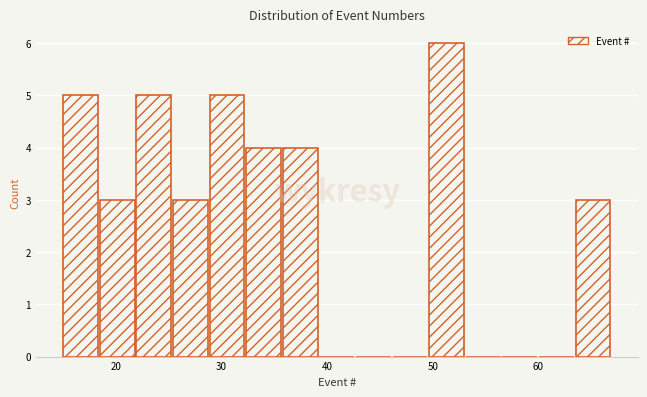

Read against the x-axis, roughly where is the centre of the tallest bar?

51